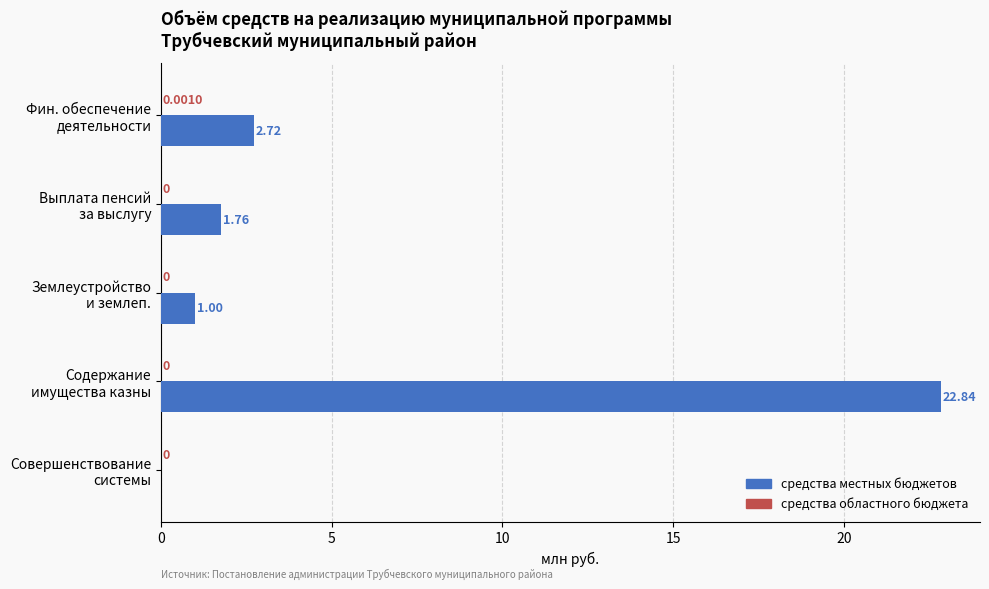

Which series has the largest total across all categories?

средства местных бюджетов